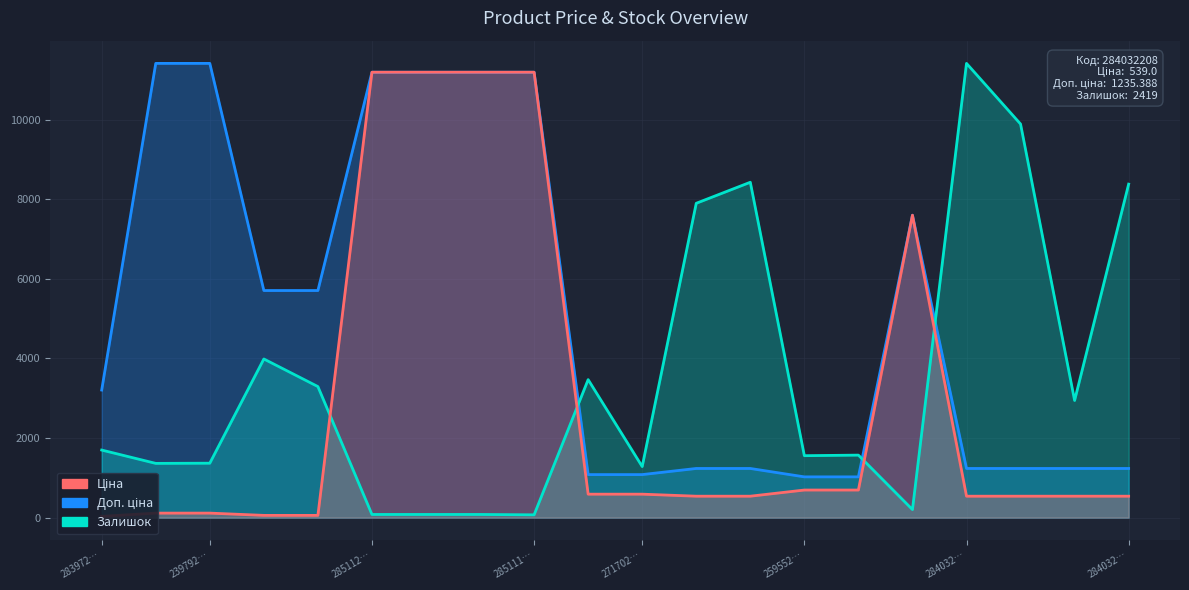

After their last crossing, which series has the higher values: Залишок or Доп. ціна?

Залишок